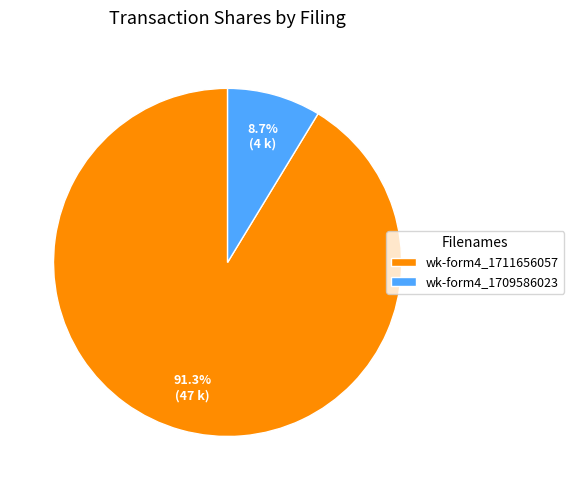

What is the largest slice in the pie chart?

wk-form4_1711656057